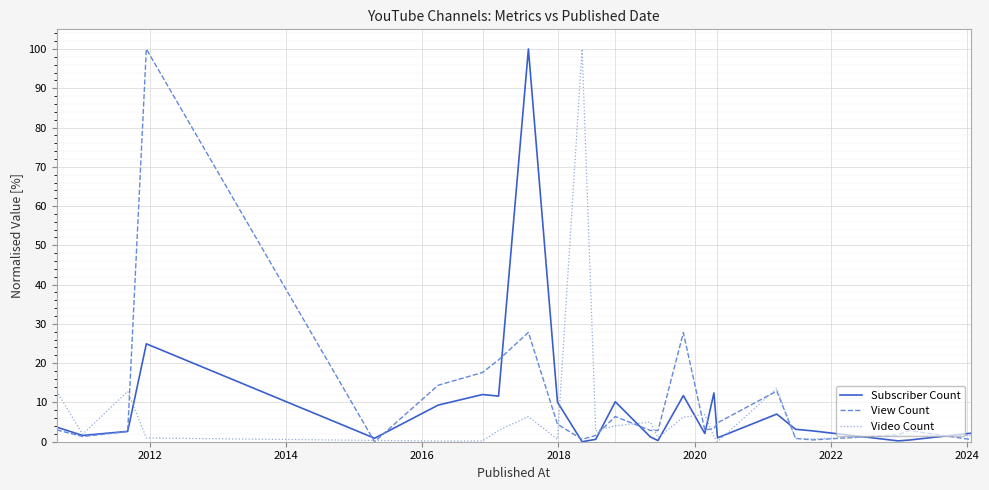

What is the greatest value displayed?

100.0